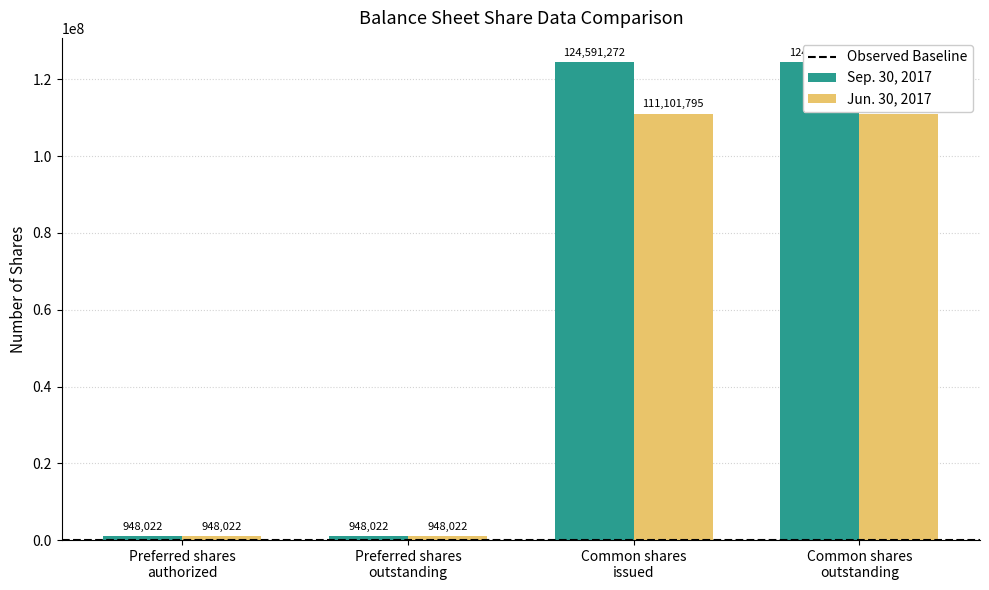

The Sep. 30, 2017 series shows 1313524 at Preferred shares
outstanding. True or false?

False